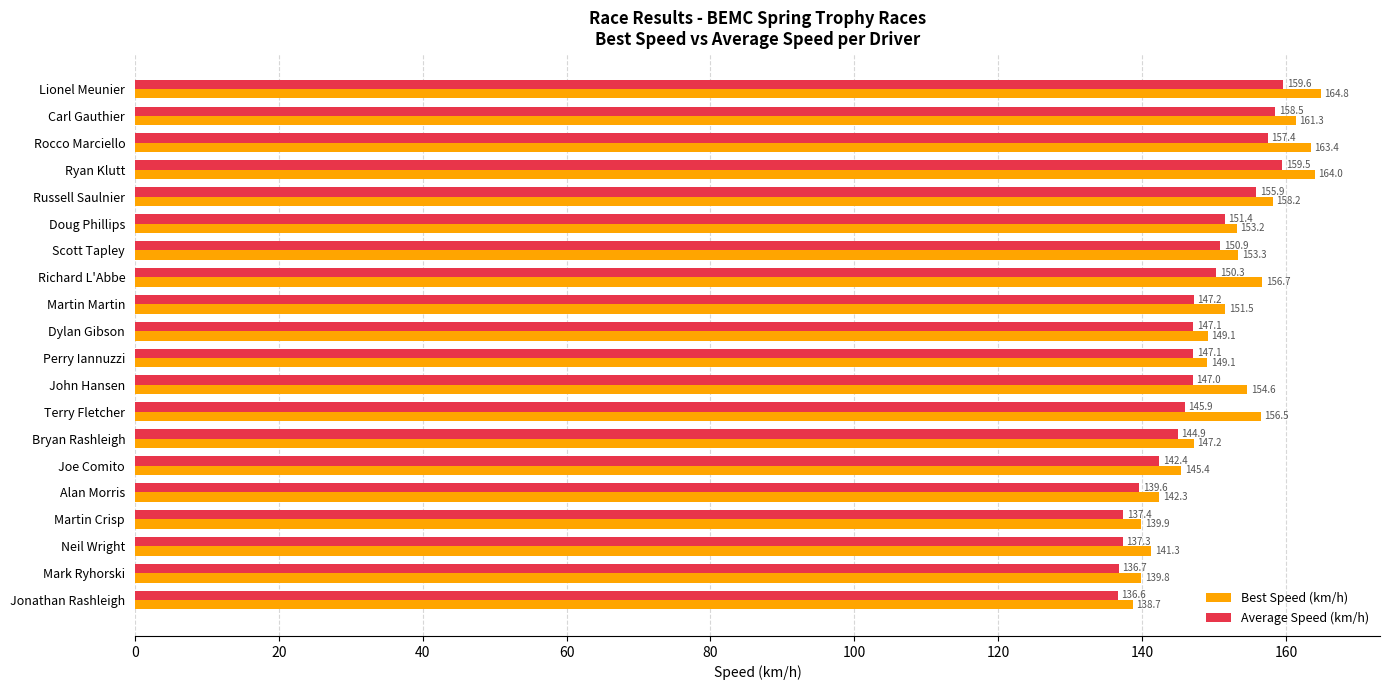

What is the average value of the Average Speed (km/h) series?

147.6